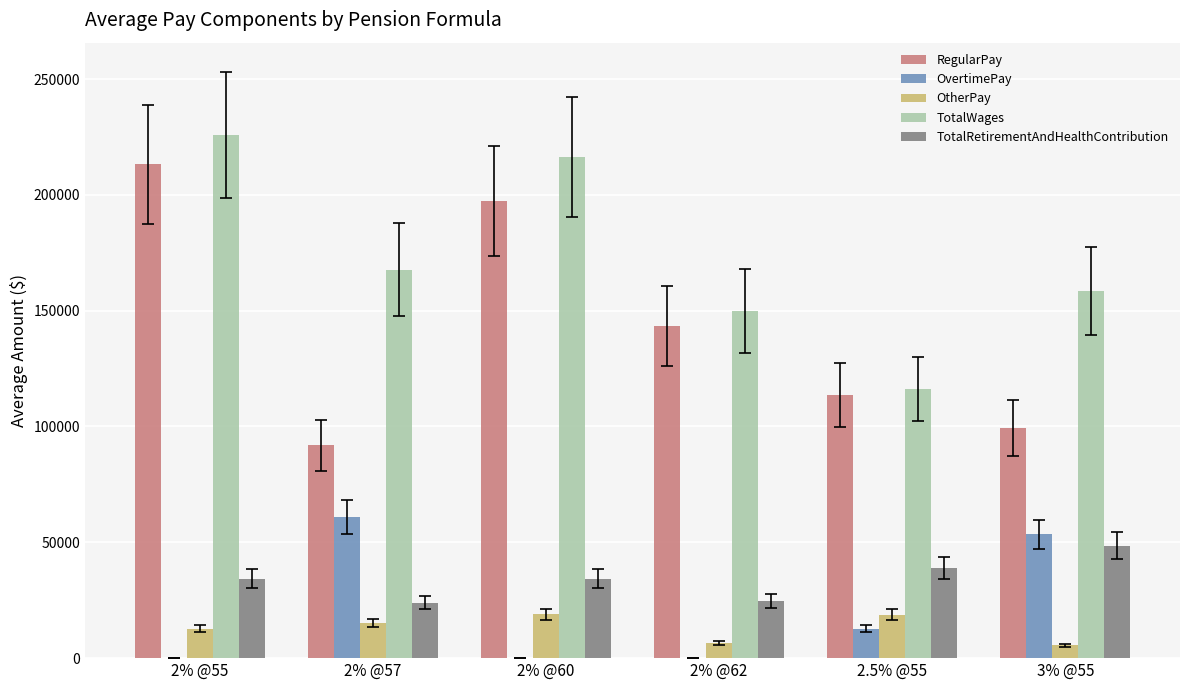

Which series changed the most between 2% @60 and 3% @55?

RegularPay